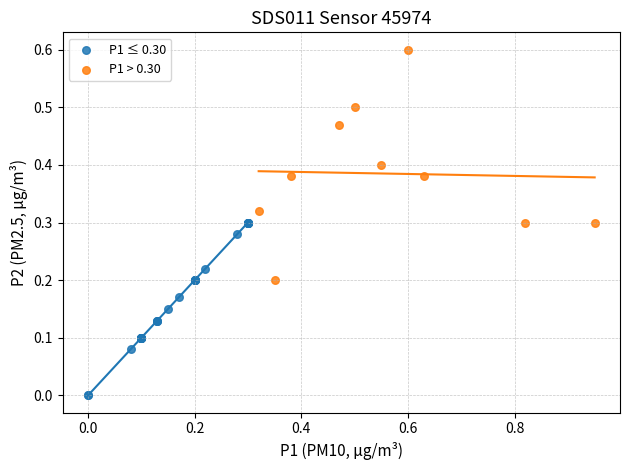

What are all the series names shown in the legend?

P1 ≤ 0.30, P1 > 0.30